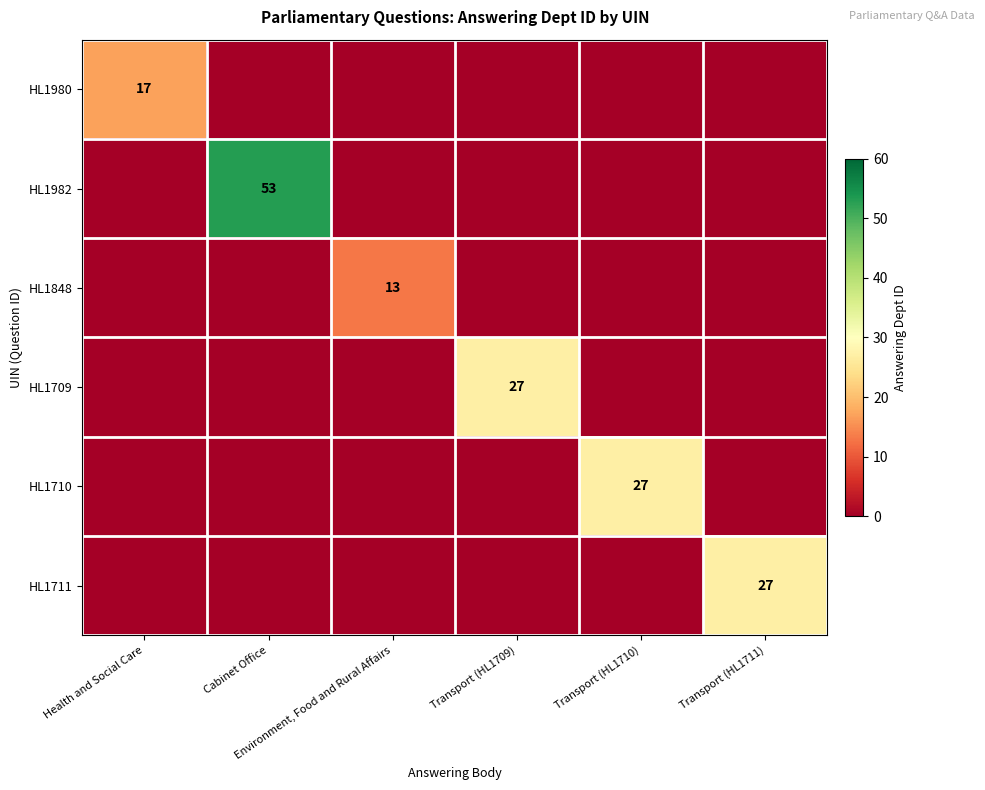

List the series in order of their peak value, highest first.

HL1982, HL1709, HL1710, HL1711, HL1980, HL1848